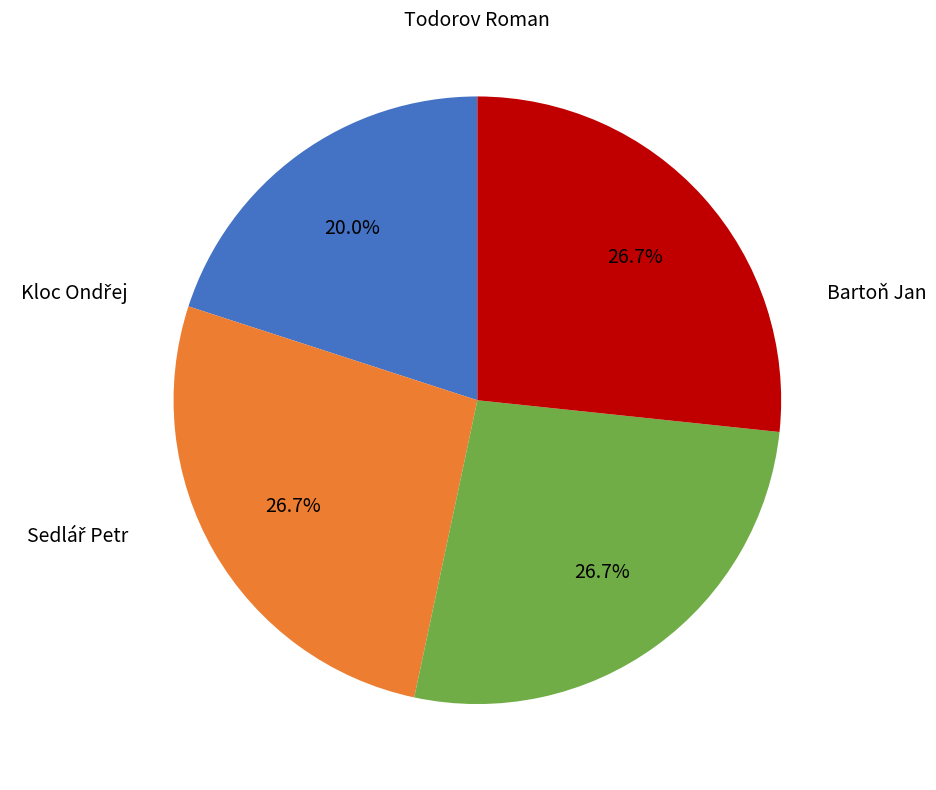

To the nearest percent, what is the difference between the largest and smallest slice percentages?

7%